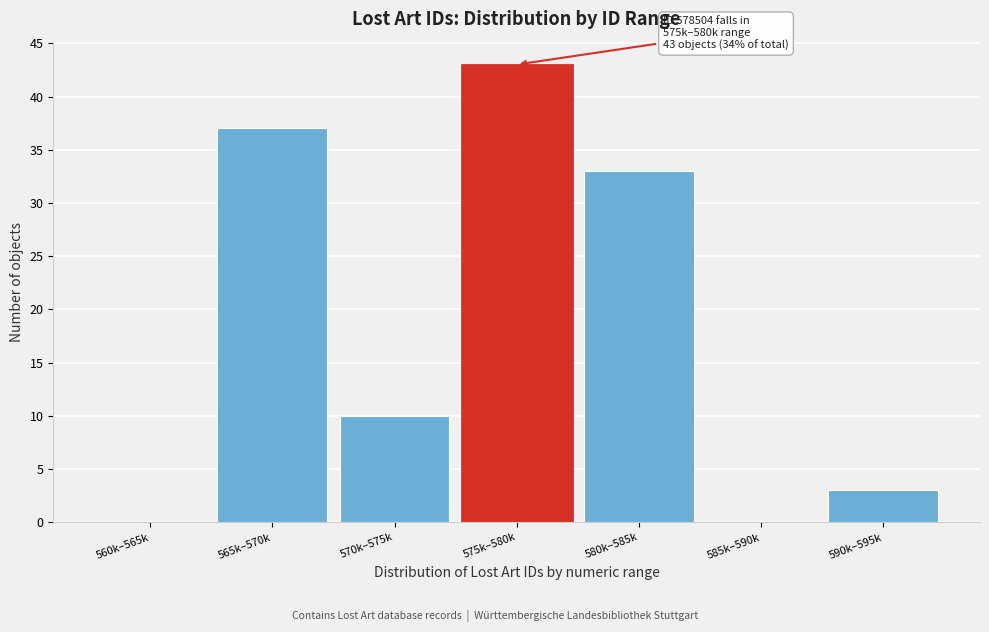

Reading left to right, transcribe all the data shown in this chart.

560k–565k=0	565k–570k=37	570k–575k=10	575k–580k=43	580k–585k=33	585k–590k=0	590k–595k=3